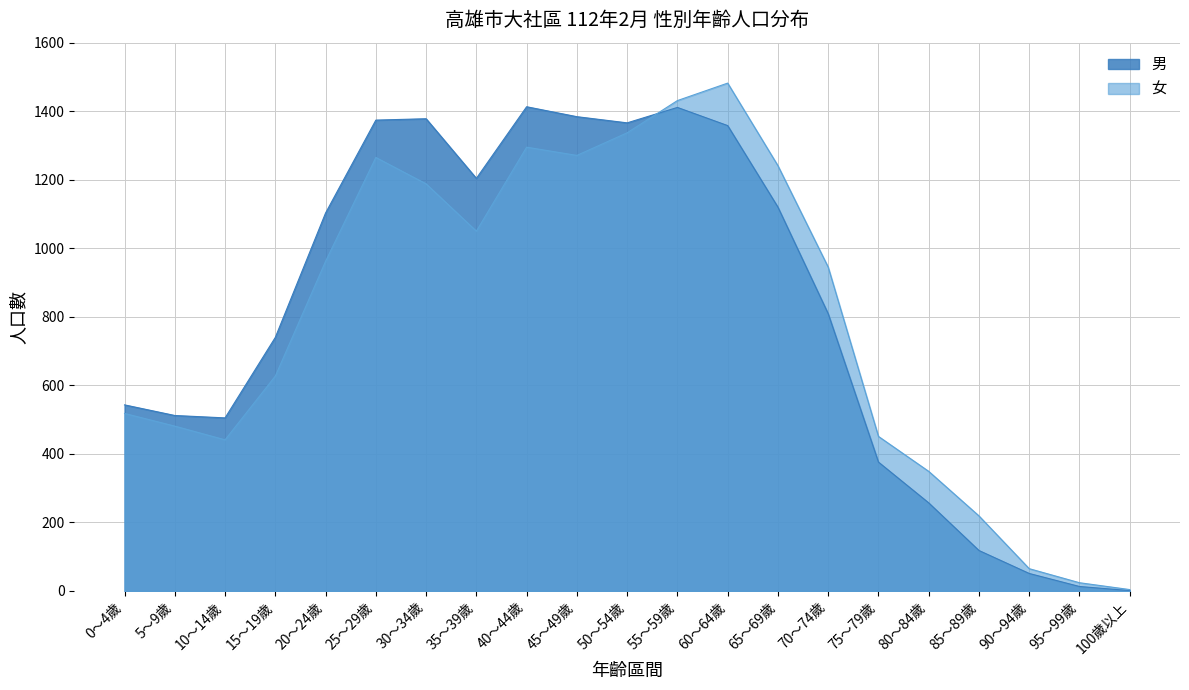

Which category has the highest value in the 男 series?

40～44歲